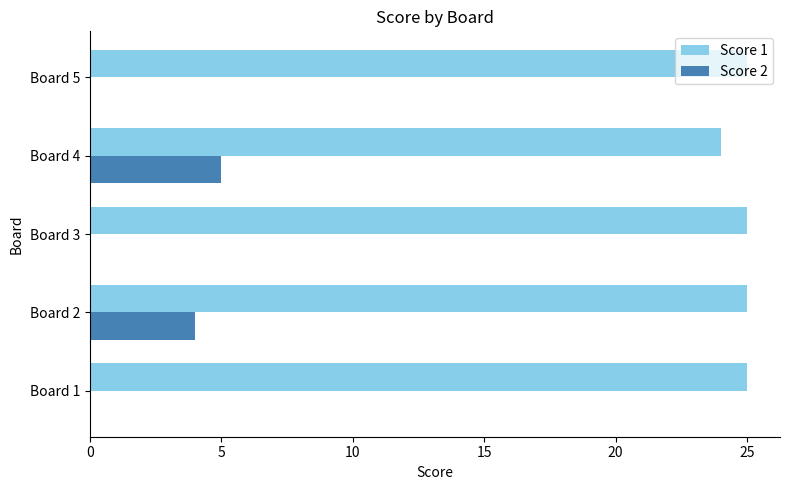

Is the value of Score 2 at Board 3 greater than the value of Score 1 at Board 5?

No